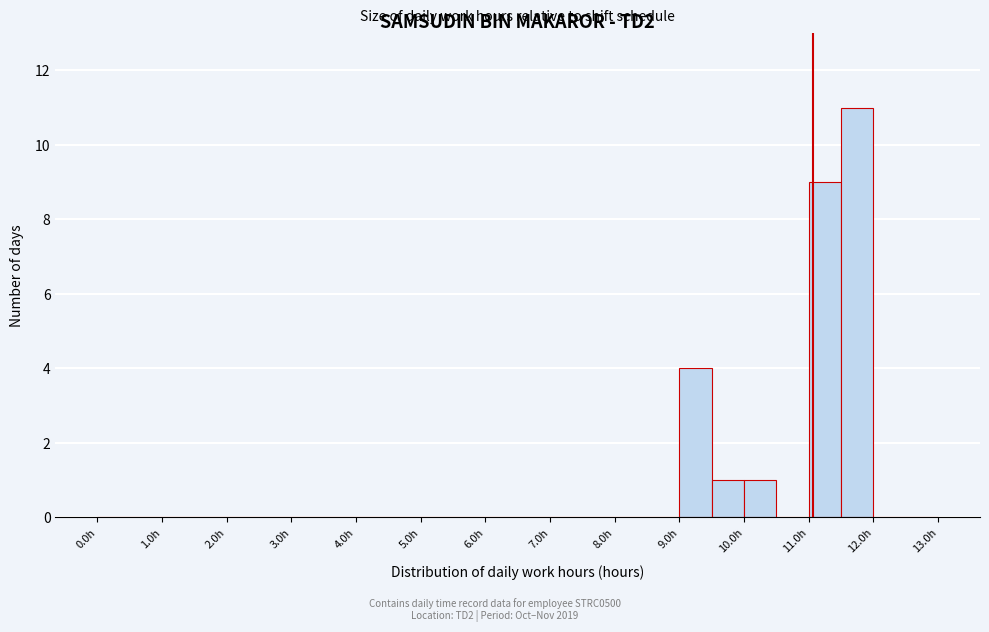

Reading left to right, transcribe this chart: for each bar, give the range it covers on the x-axis and its height. The values are not printed on the chart, so give them approximately, as read against the axis.

0.0 to 0.5: 0
0.5 to 1.0: 0
1.0 to 1.5: 0
1.5 to 2.0: 0
2.0 to 2.5: 0
2.5 to 3.0: 0
3.0 to 3.5: 0
3.5 to 4.0: 0
4.0 to 4.5: 0
4.5 to 5.0: 0
5.0 to 5.5: 0
5.5 to 6.0: 0
6.0 to 6.5: 0
6.5 to 7.0: 0
7.0 to 7.5: 0
7.5 to 8.0: 0
8.0 to 8.5: 0
8.5 to 9.0: 0
9.0 to 9.5: 4
9.5 to 10.0: 1
10.0 to 10.5: 1
10.5 to 11.0: 0
11.0 to 11.5: 9
11.5 to 12.0: 11
12.0 to 12.5: 0
12.5 to 13.0: 0